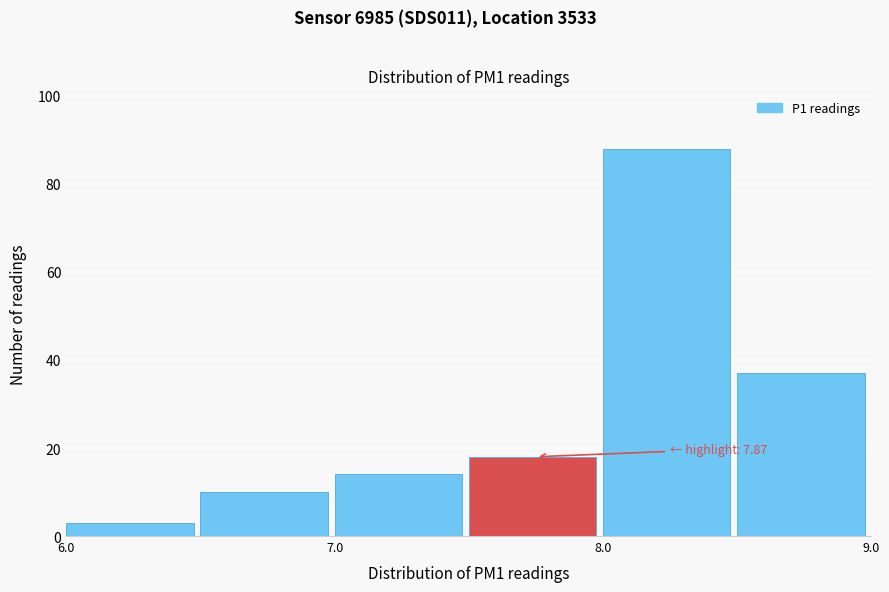

Over which range of the x-axis is the bar tallest?

8.0 to 8.5